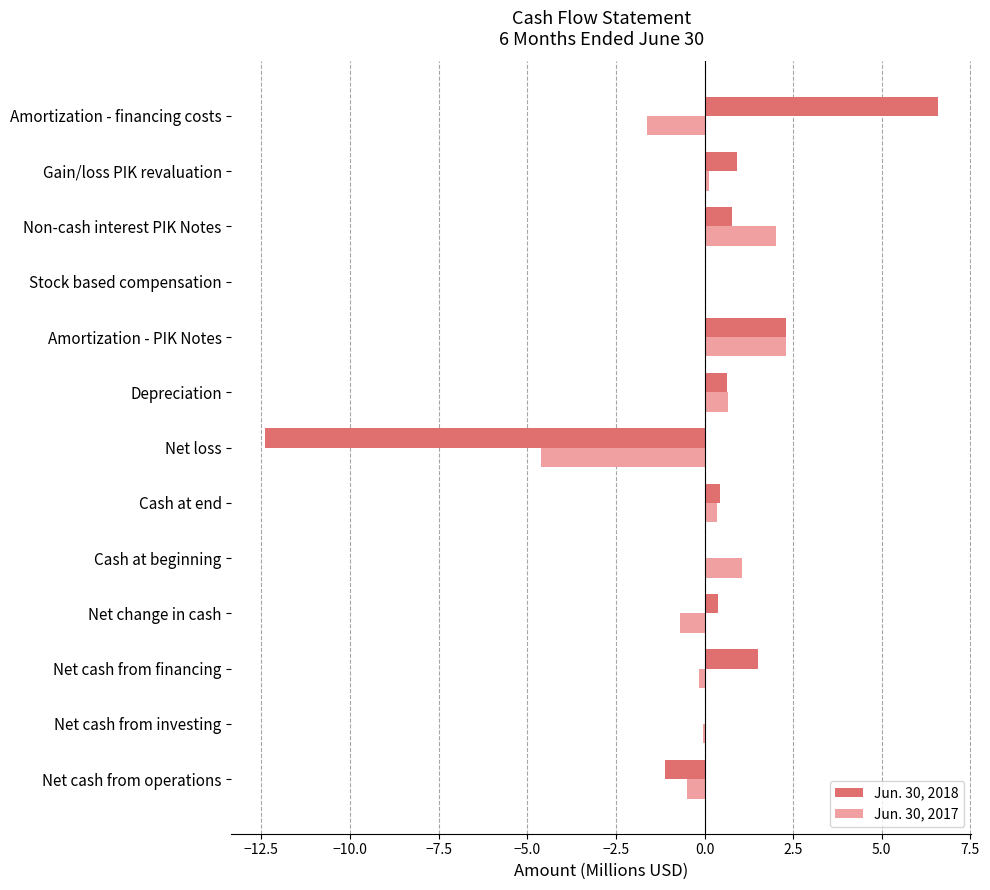

At which label is Jun. 30, 2017 closest to -1?

Net change in cash